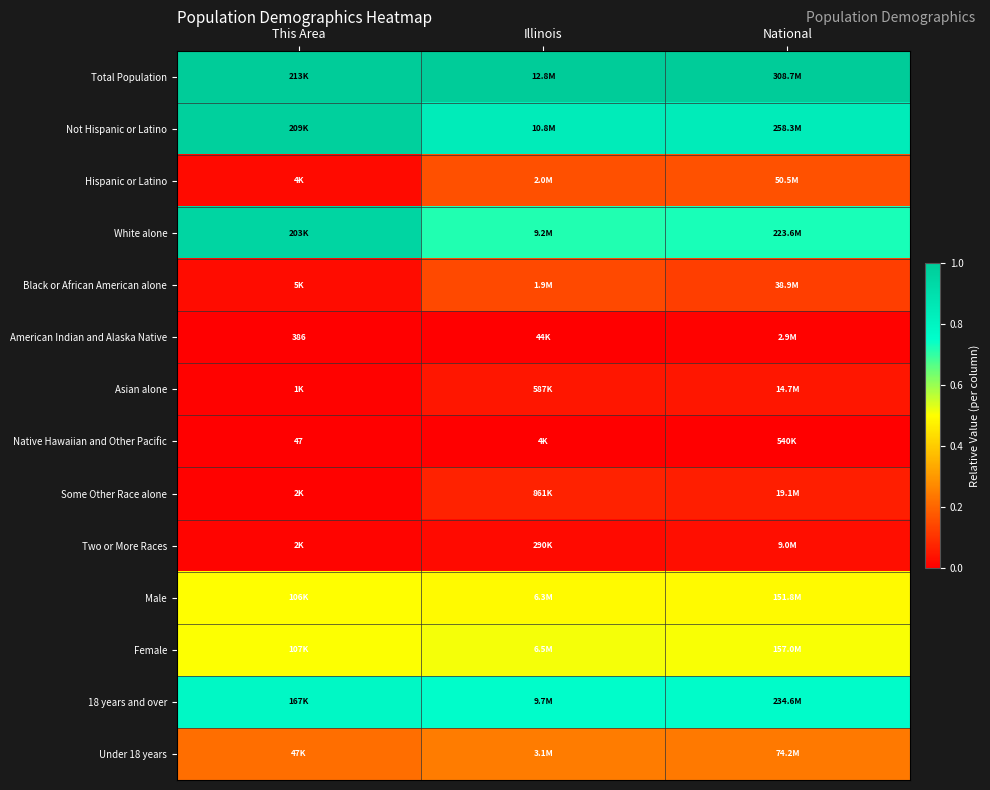

Read the Not Hispanic or Latino value at National.

0.8